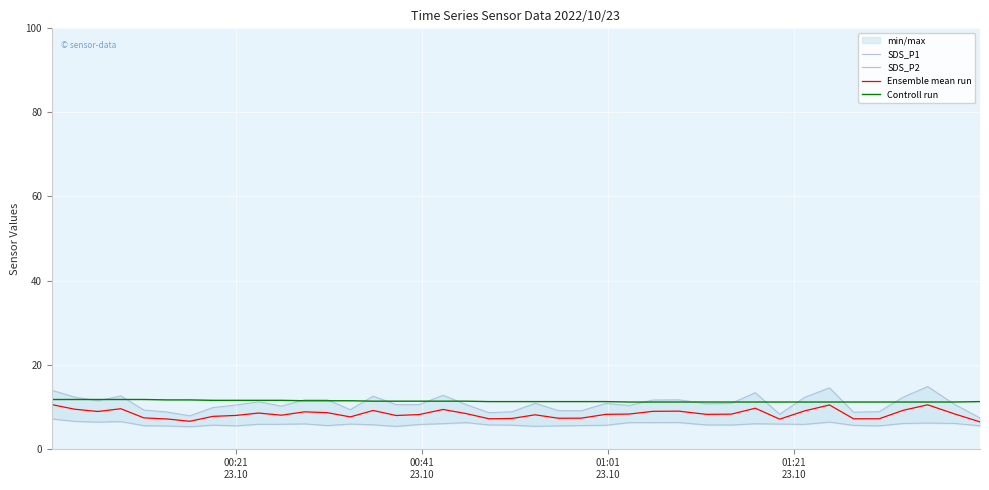

What is the maximum value for Controll run?

11.7